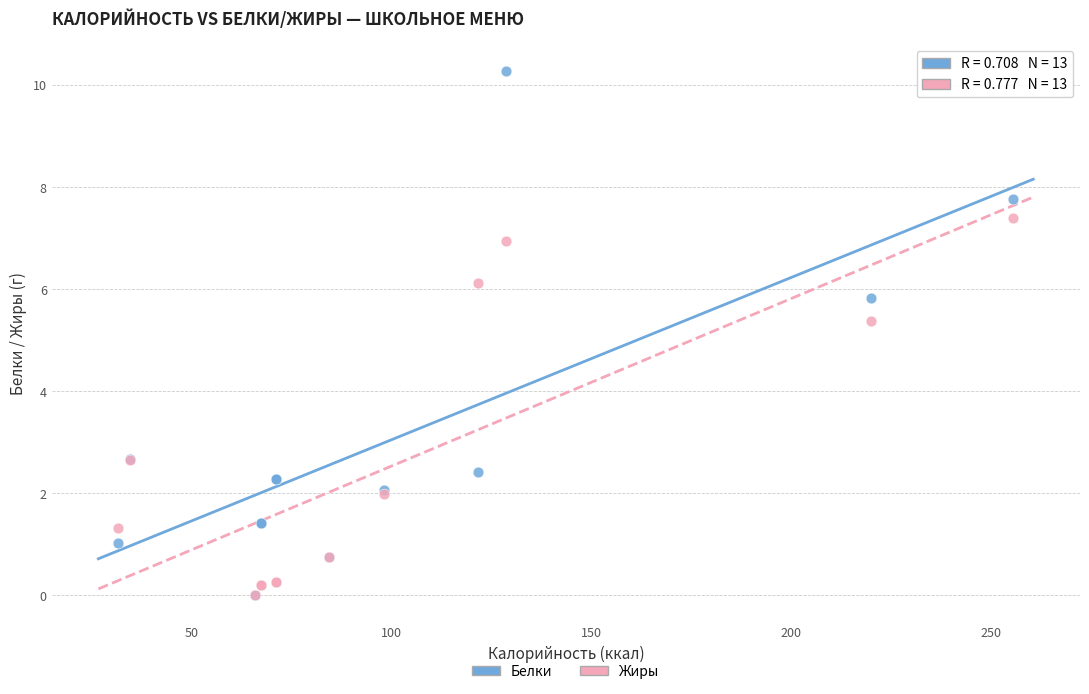

In the Белки series, what Y value is closest to 5?

5.8